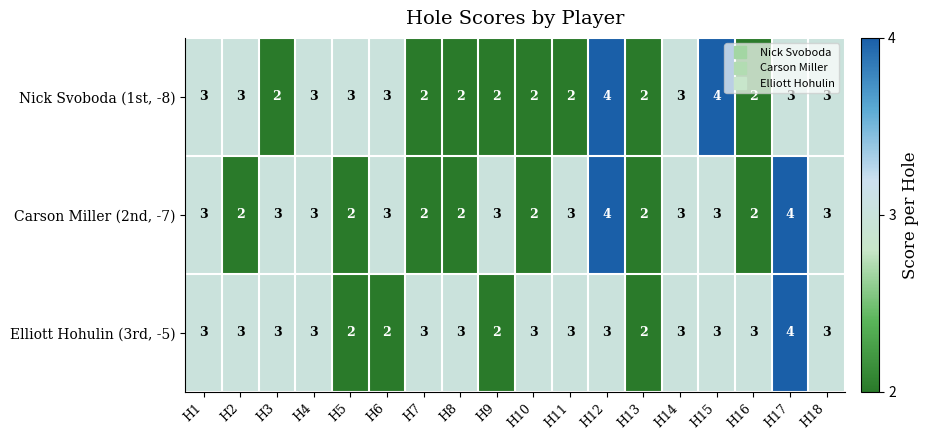

The Carson Miller (2nd, -7) series shows 3 at H4. True or false?

True